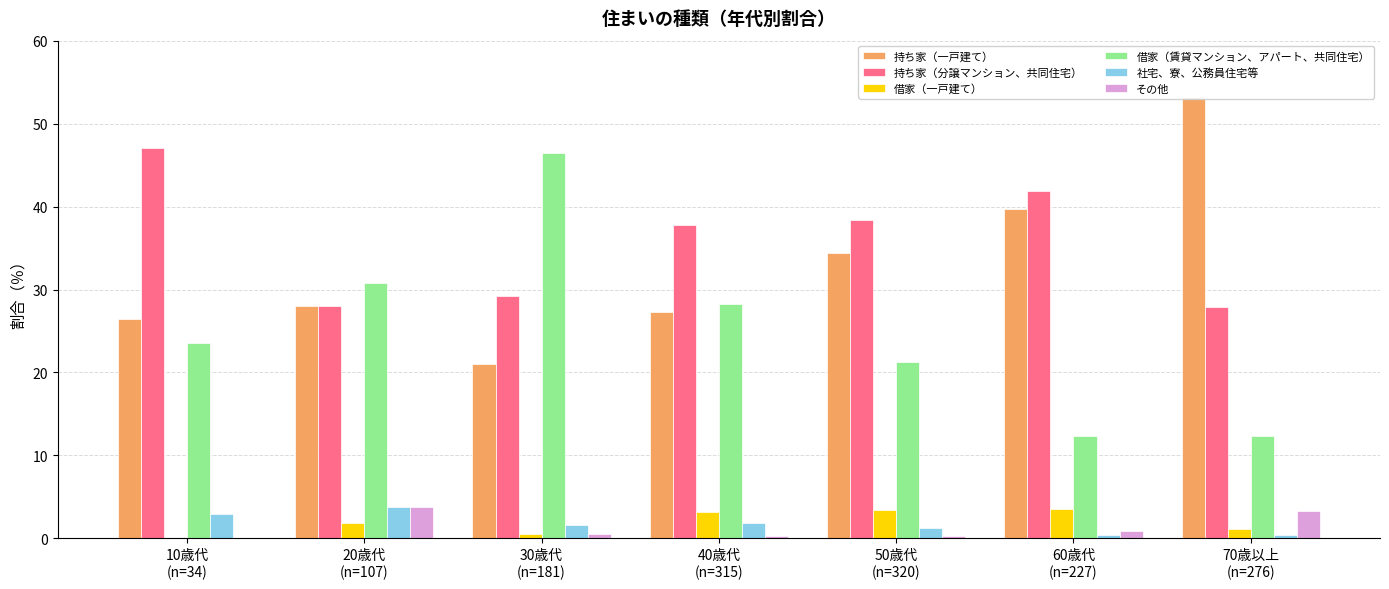

Which series has the widest spread of values?

借家（賃貸マンション、アパート、共同住宅）